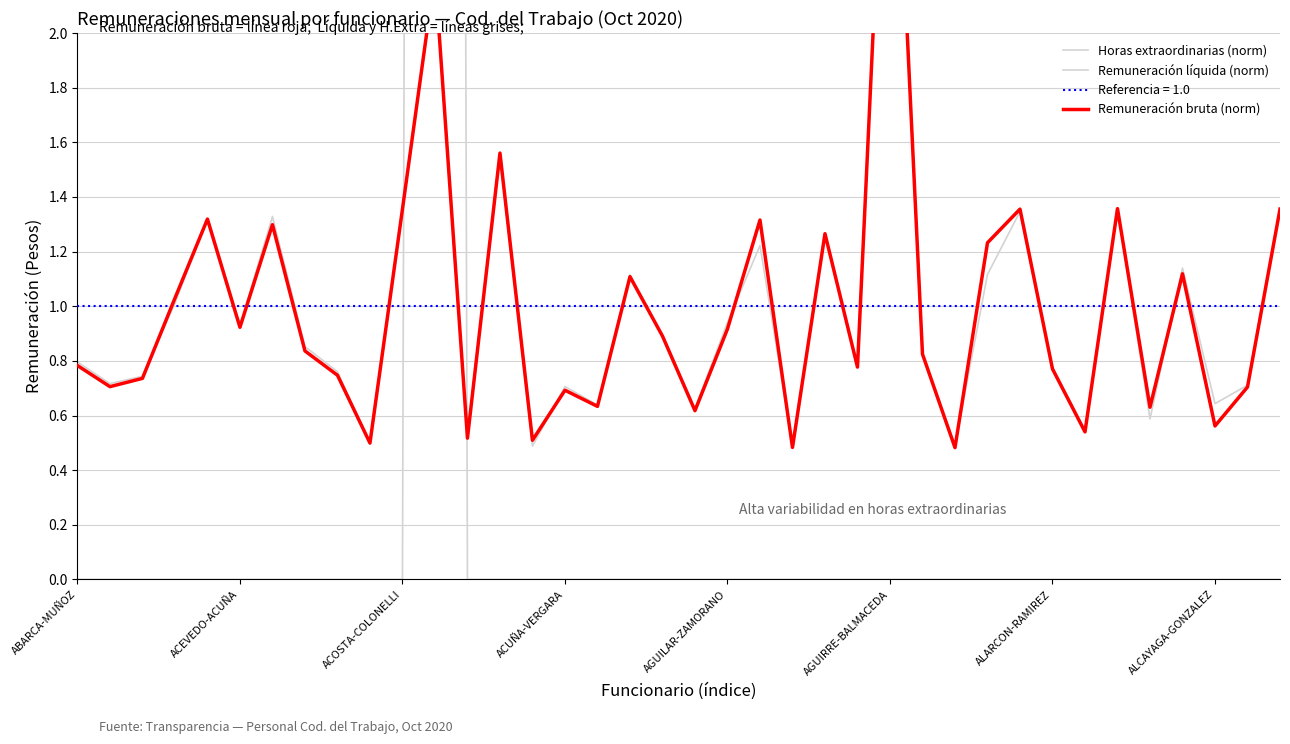

At how many categories does at least one series exceed 13?

1